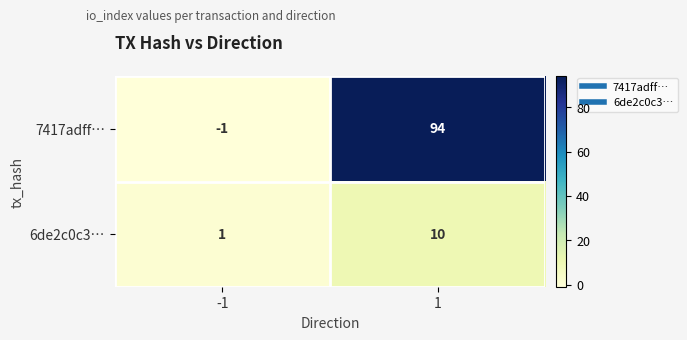

Reading left to right, what are all the values shown in this chart?

7417adff…: -1	94
6de2c0c3…: 1	10